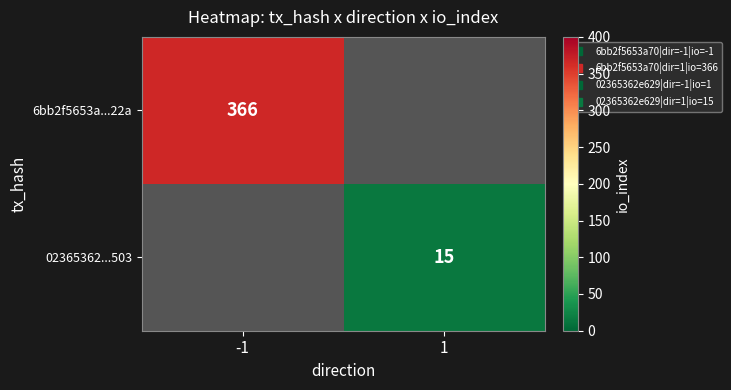

Is the value of 02365362...503 at -1 greater than the value of 6bb2f5653a...22a at -1?

No